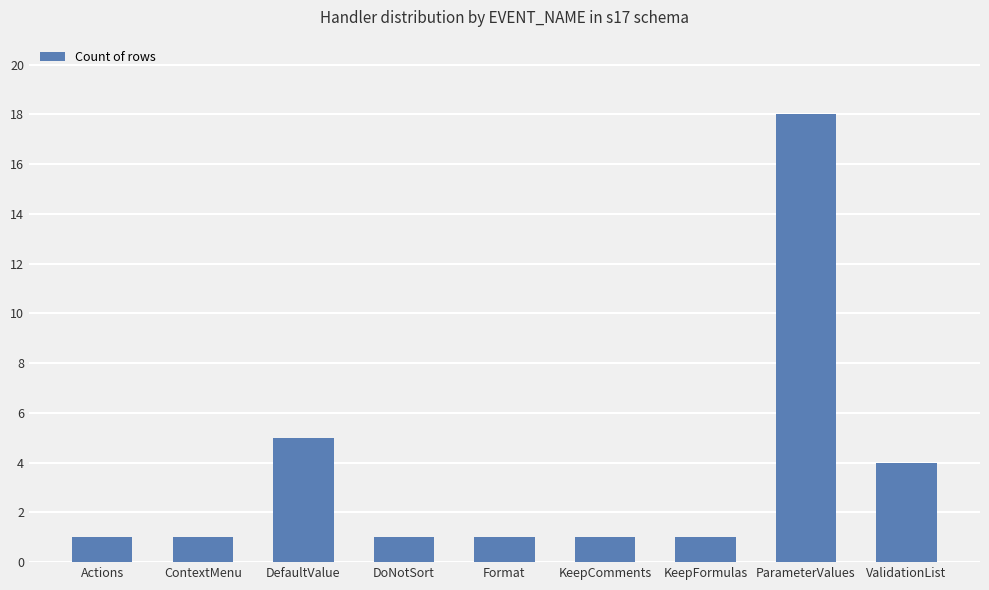

What is the difference between the second highest and second lowest values?

4